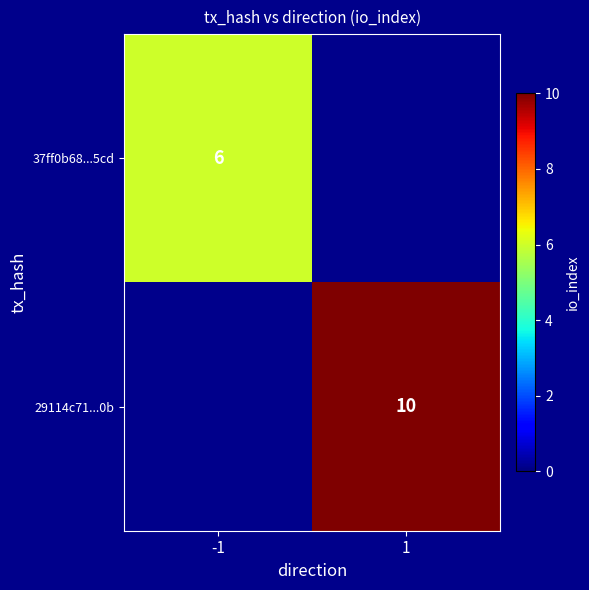

True or false: 37ff0b68...5cd has a value of 2 at -1.

False